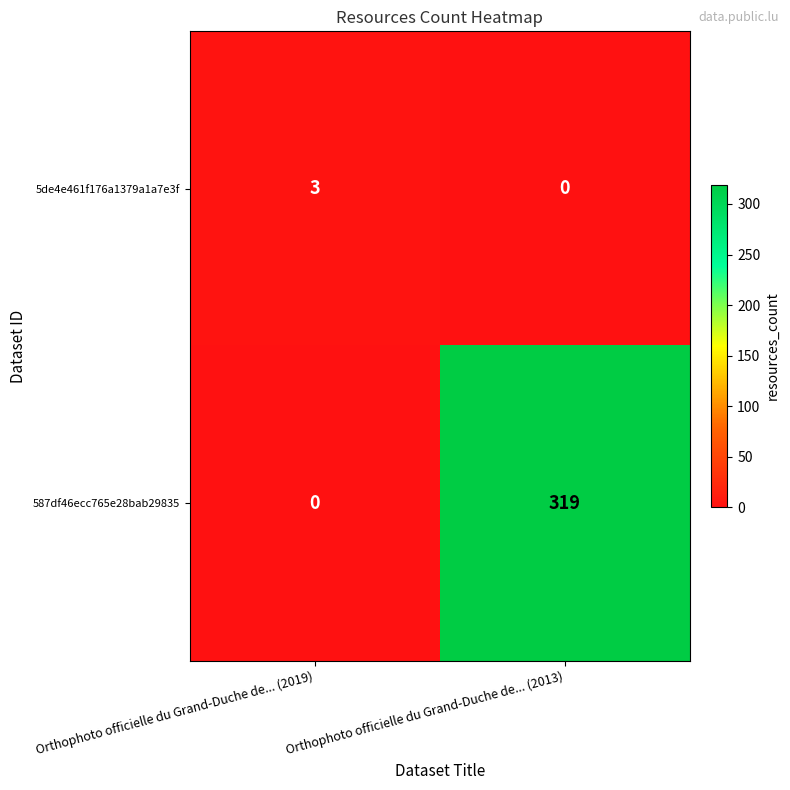

At how many categories does at least one series exceed 4?

1